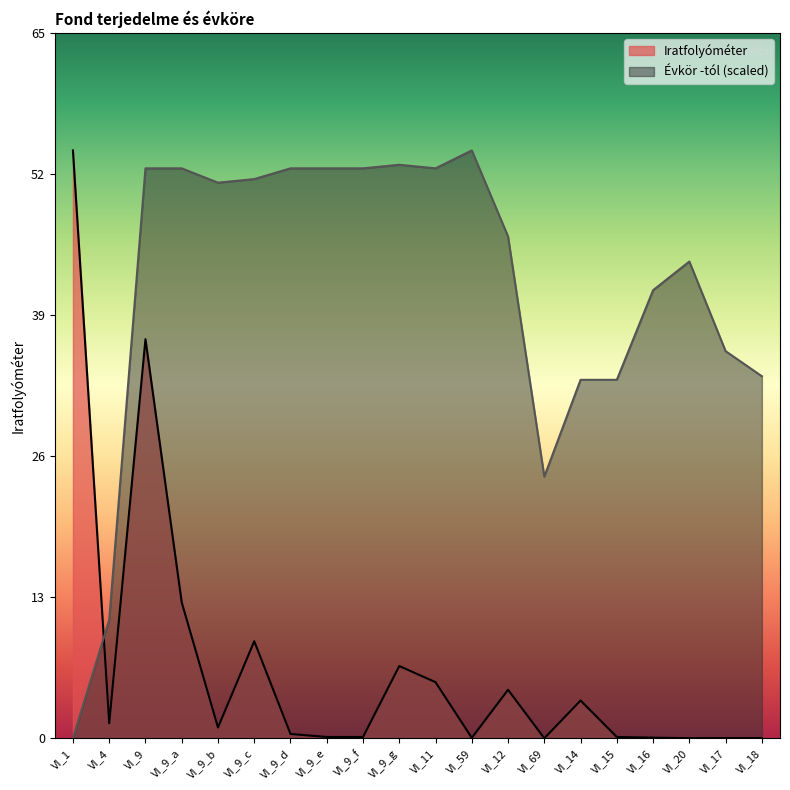

What is the maximum value shown in the chart?

54.5